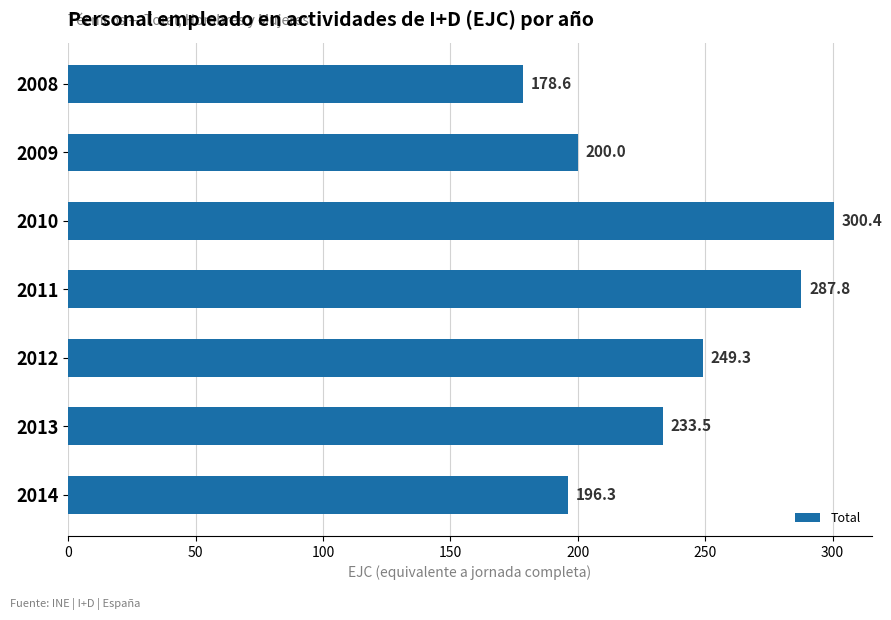

What is the ratio of the value at 2014 to the value at 2013?

0.8